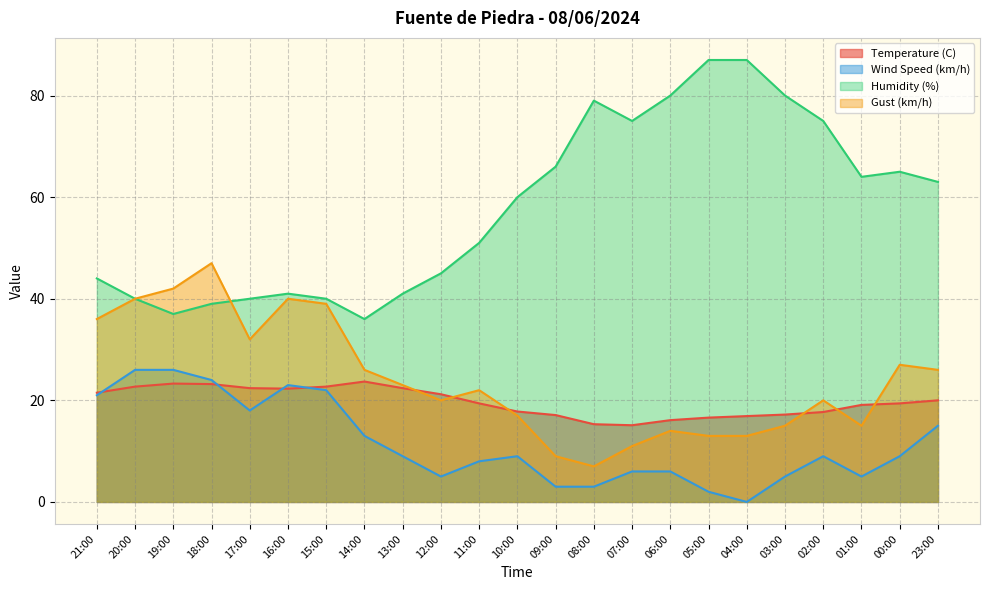

In Humidity (%), how many points are lower than both neighbors (excluding endpoints)?

4